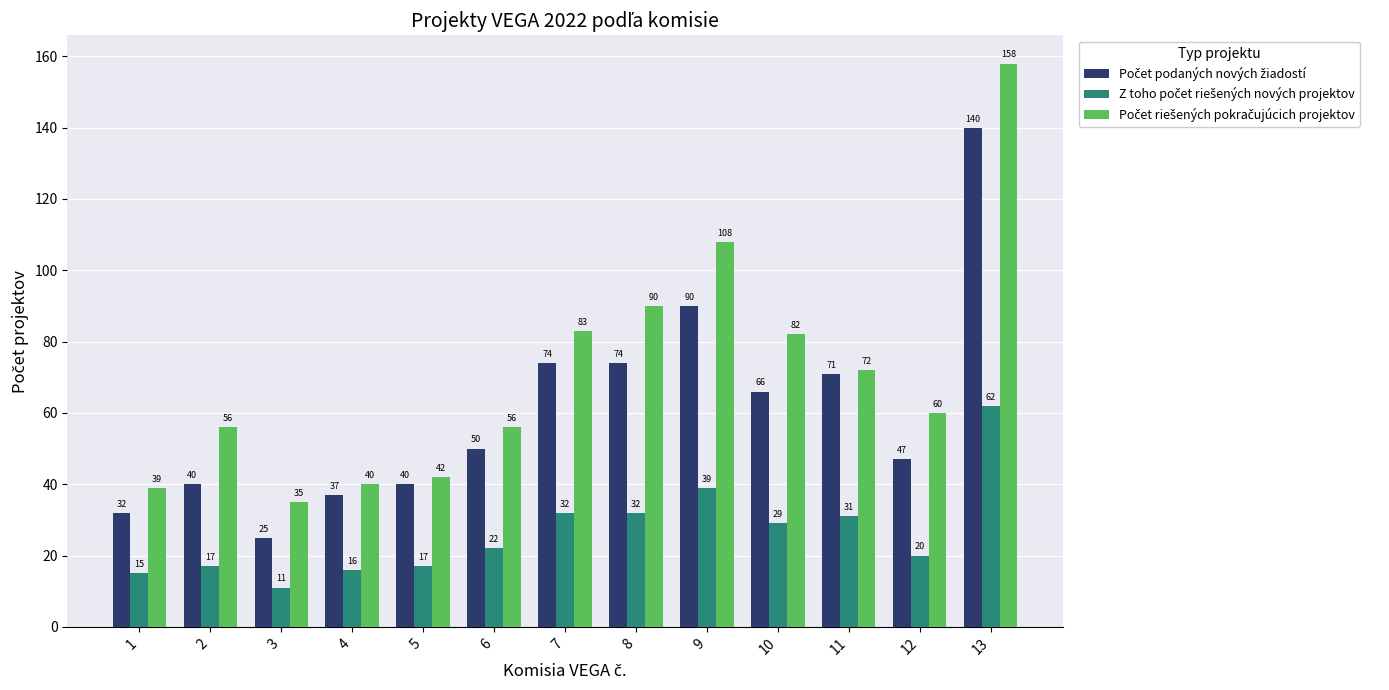

At which category does the chart reach its peak across all series?

13